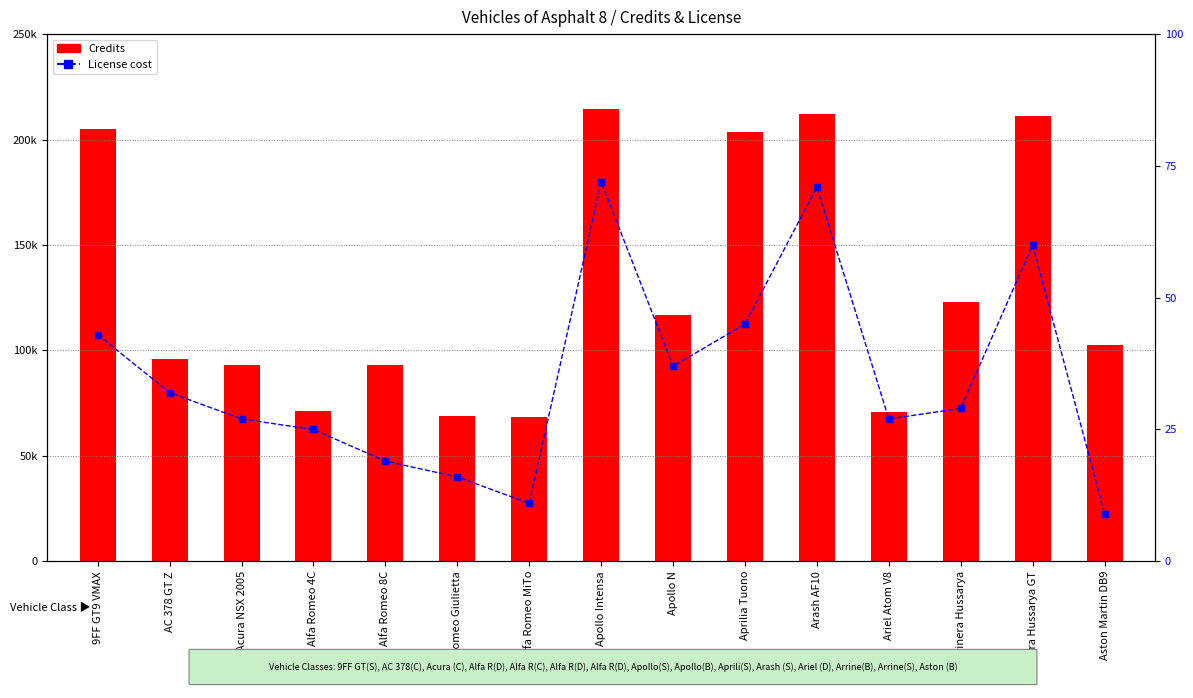

What is the total value across all series at Acura NSX 2005?

93092.0